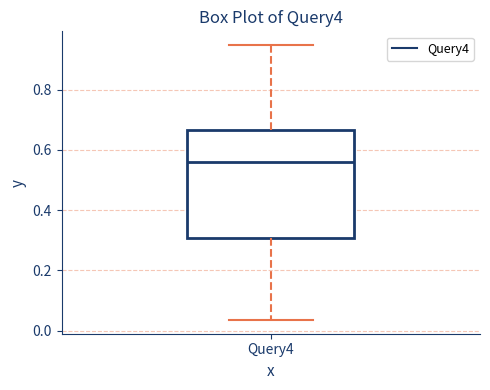

Where does the lower whisker of the box for Query4 end on the y-axis? The values are not printed on the chart, so give them approximately, as read against the axis.

0.04